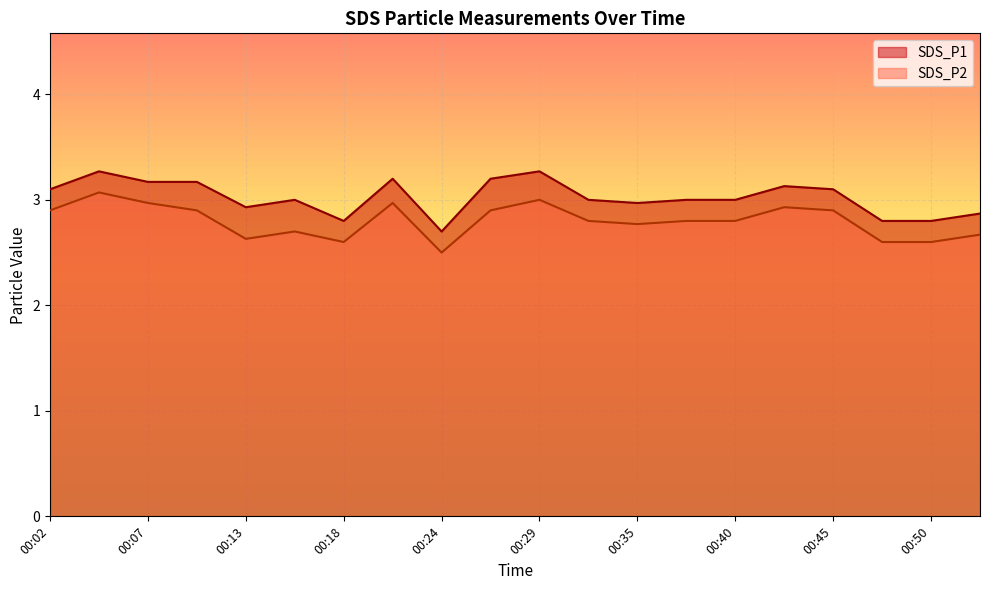

How many values in the SDS_P1 series are below 3?

7